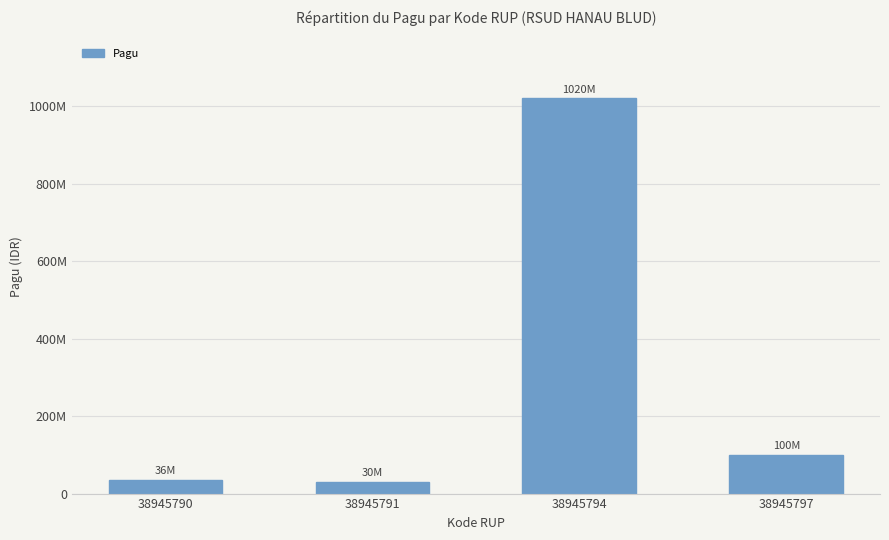

True or false: the data shows 100000000 at 38945797.

True